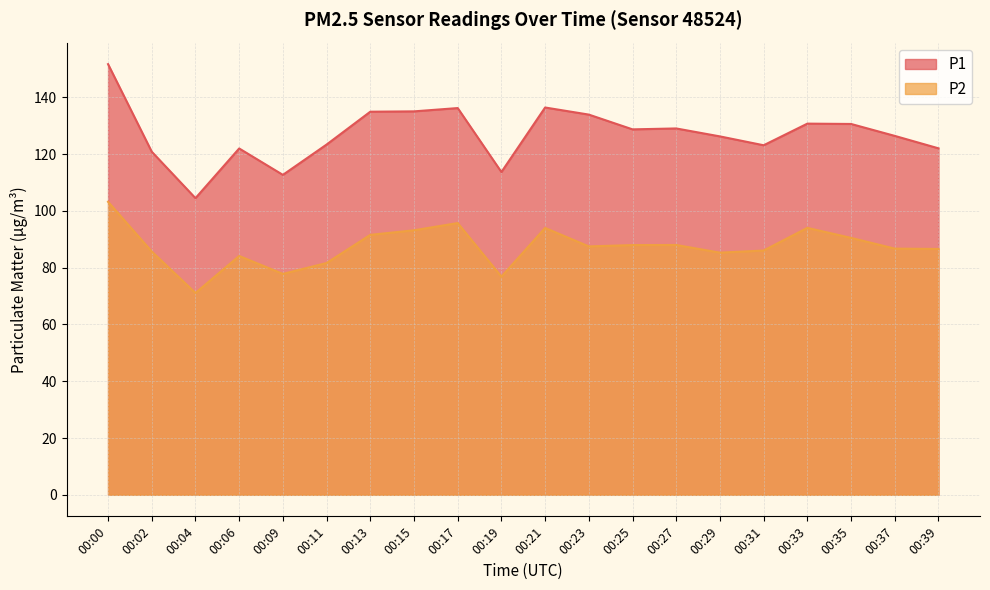

True or false: P1 has a value of 75.8 at 00:19.

False